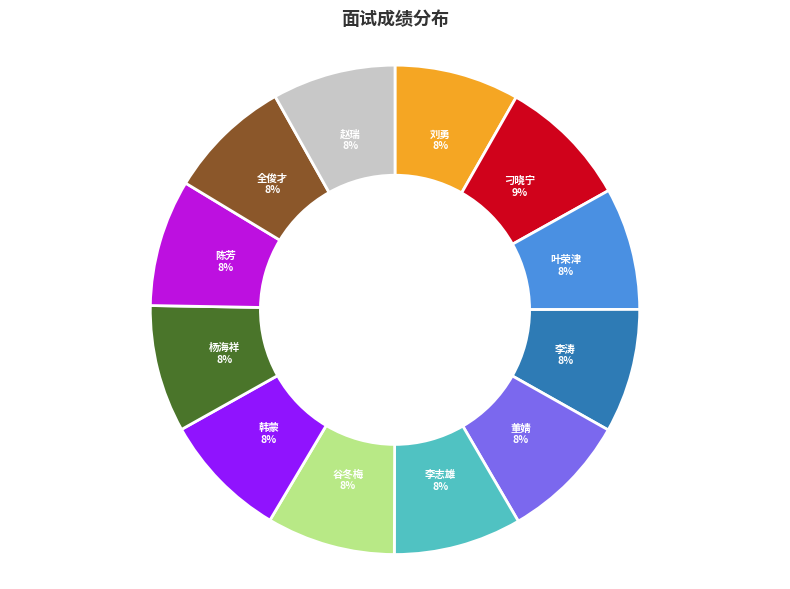

To the nearest percent, what is the combined percentage of 全俊才 and 刘勇?

16%